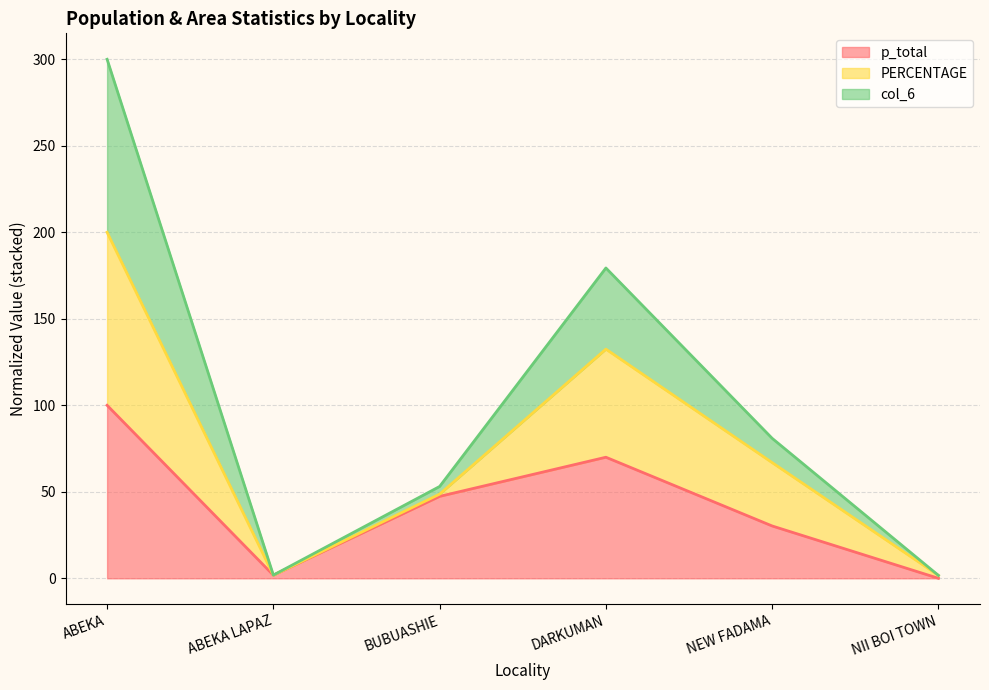

What is the label of the 5th point from the right?

ABEKA LAPAZ